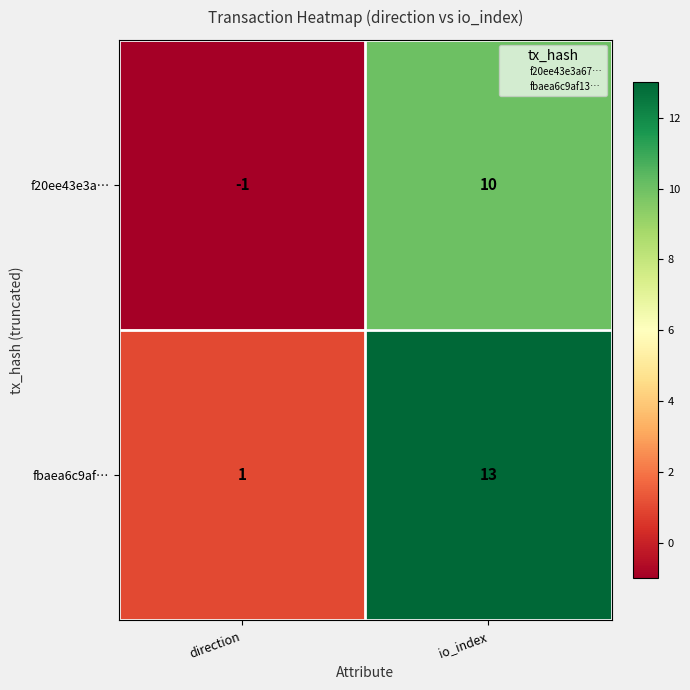

Where is fbaea6c9af… nearest to the value 7?

direction